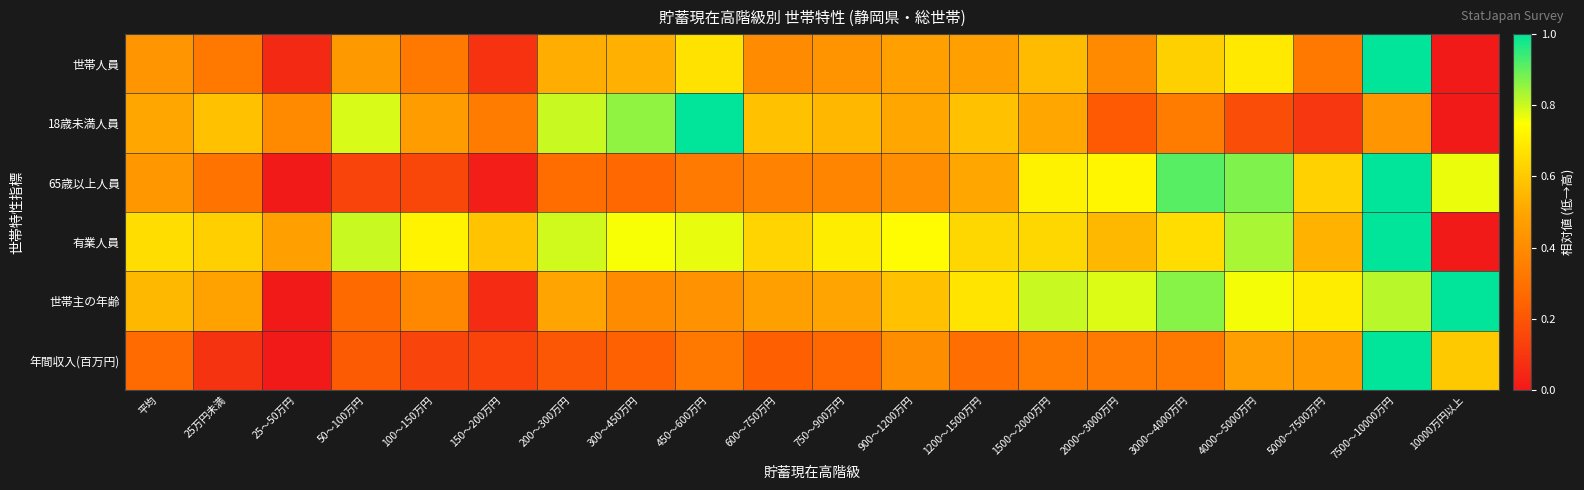

Reading left to right, list all the values displayed in this chart.

世帯人員: 平均=0.4	25万円未満=0.3	25～50万円=0.1	50～100万円=0.5	100～150万円=0.3	150～200万円=0.1	200～300万円=0.5	300～450万円=0.5	450～600万円=0.7	600～750万円=0.4	750～900万円=0.4	900～1200万円=0.5	1200～1500万円=0.5	1500～2000万円=0.6	2000～3000万円=0.4	3000～4000万円=0.6	4000～5000万円=0.7	5000～7500万円=0.3	7500～10000万円=1.0	10000万円以上=0.0
18歳未満人員: 平均=0.5	25万円未満=0.6	25～50万円=0.4	50～100万円=0.8	100～150万円=0.5	150～200万円=0.3	200～300万円=0.8	300～450万円=0.9	450～600万円=1.0	600～750万円=0.6	750～900万円=0.5	900～1200万円=0.5	1200～1500万円=0.6	1500～2000万円=0.5	2000～3000万円=0.2	3000～4000万円=0.3	4000～5000万円=0.2	5000～7500万円=0.1	7500～10000万円=0.4	10000万円以上=0.0
65歳以上人員: 平均=0.4	25万円未満=0.3	25～50万円=0.0	50～100万円=0.1	100～150万円=0.2	150～200万円=0.0	200～300万円=0.3	300～450万円=0.3	450～600万円=0.3	600～750万円=0.4	750～900万円=0.4	900～1200万円=0.4	1200～1500万円=0.5	1500～2000万円=0.7	2000～3000万円=0.7	3000～4000万円=0.9	4000～5000万円=0.9	5000～7500万円=0.6	7500～10000万円=1.0	10000万円以上=0.8
有業人員: 平均=0.7	25万円未満=0.6	25～50万円=0.5	50～100万円=0.8	100～150万円=0.7	150～200万円=0.6	200～300万円=0.8	300～450万円=0.8	450～600万円=0.8	600～750万円=0.6	750～900万円=0.7	900～1200万円=0.7	1200～1500万円=0.6	1500～2000万円=0.6	2000～3000万円=0.6	3000～4000万円=0.7	4000～5000万円=0.8	5000～7500万円=0.5	7500～10000万円=1.0	10000万円以上=0.0
世帯主の年齢: 平均=0.6	25万円未満=0.5	25～50万円=0.0	50～100万円=0.3	100～150万円=0.4	150～200万円=0.1	200～300万円=0.5	300～450万円=0.4	450～600万円=0.4	600～750万円=0.5	750～900万円=0.5	900～1200万円=0.6	1200～1500万円=0.7	1500～2000万円=0.8	2000～3000万円=0.8	3000～4000万円=0.9	4000～5000万円=0.8	5000～7500万円=0.7	7500～10000万円=0.8	10000万円以上=1.0
年間収入(百万円): 平均=0.3	25万円未満=0.1	25～50万円=0.0	50～100万円=0.2	100～150万円=0.1	150～200万円=0.1	200～300万円=0.2	300～450万円=0.2	450～600万円=0.3	600～750万円=0.2	750～900万円=0.3	900～1200万円=0.4	1200～1500万円=0.3	1500～2000万円=0.3	2000～3000万円=0.3	3000～4000万円=0.3	4000～5000万円=0.5	5000～7500万円=0.5	7500～10000万円=1.0	10000万円以上=0.6